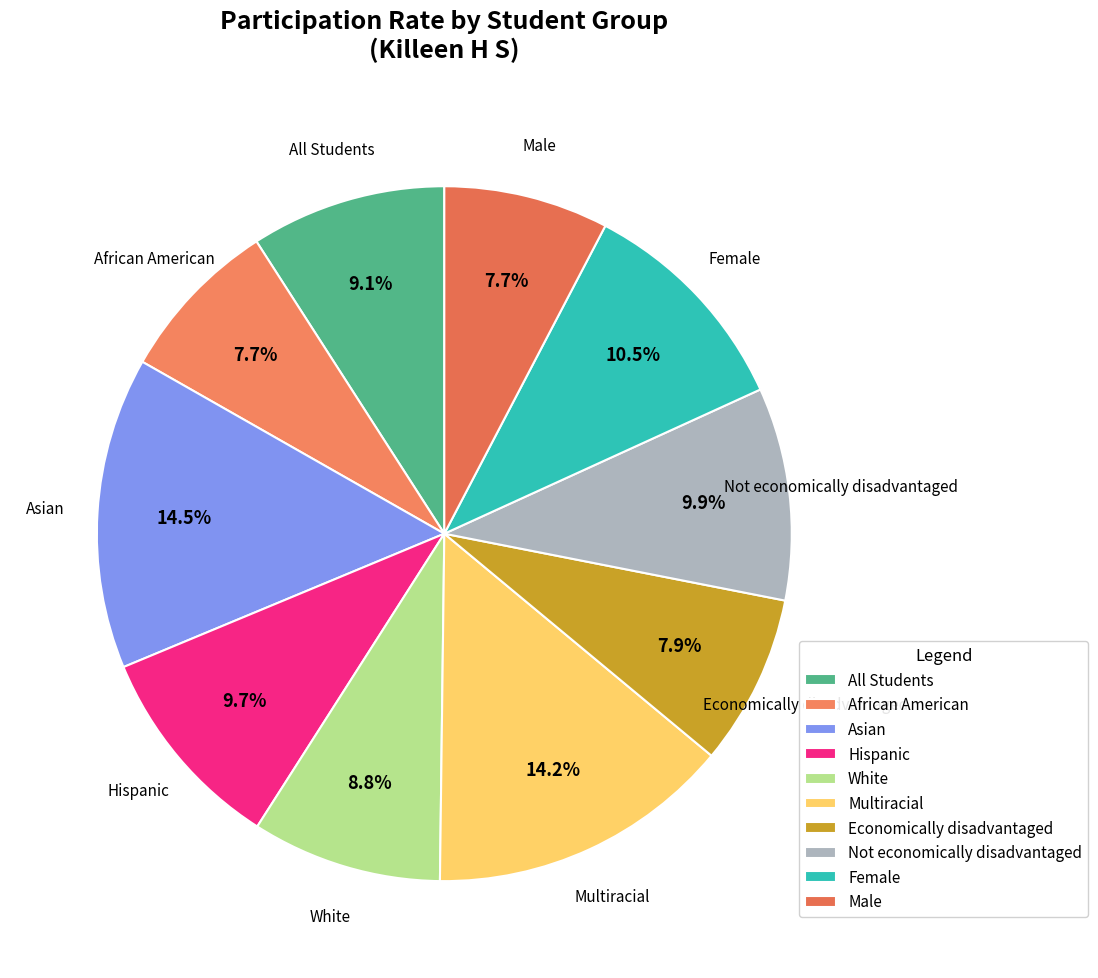

Does All Students represent more than half of the total?

No